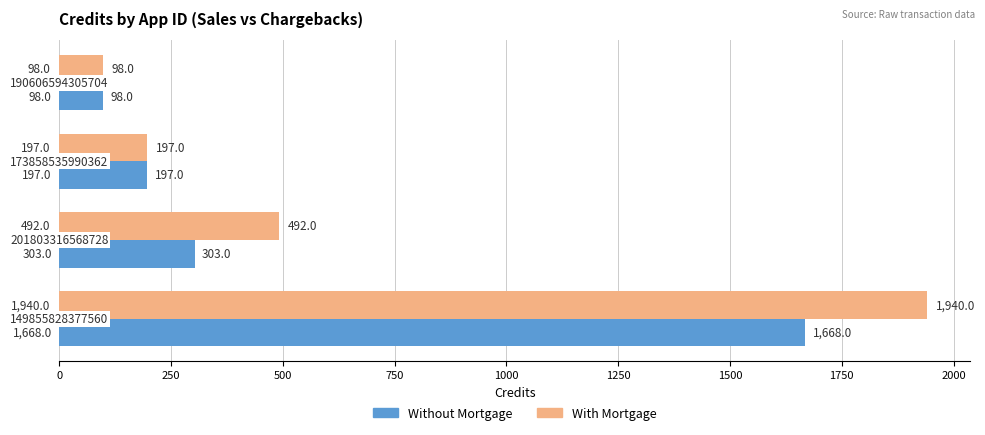

How many values in the With Mortgage series are below 492?

2